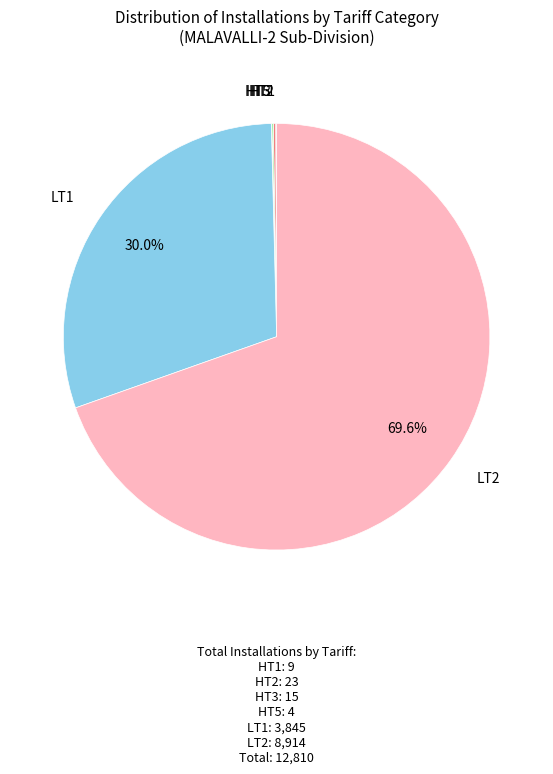

To the nearest percent, what is the average slice percentage?

17%